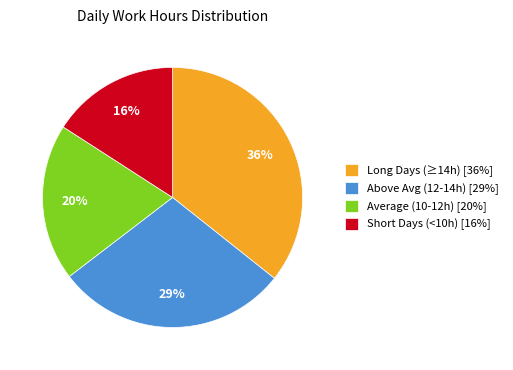

Between Above Avg (12-14h) [29%] and Long Days (≥14h) [36%], which is larger?

Long Days (≥14h) [36%]